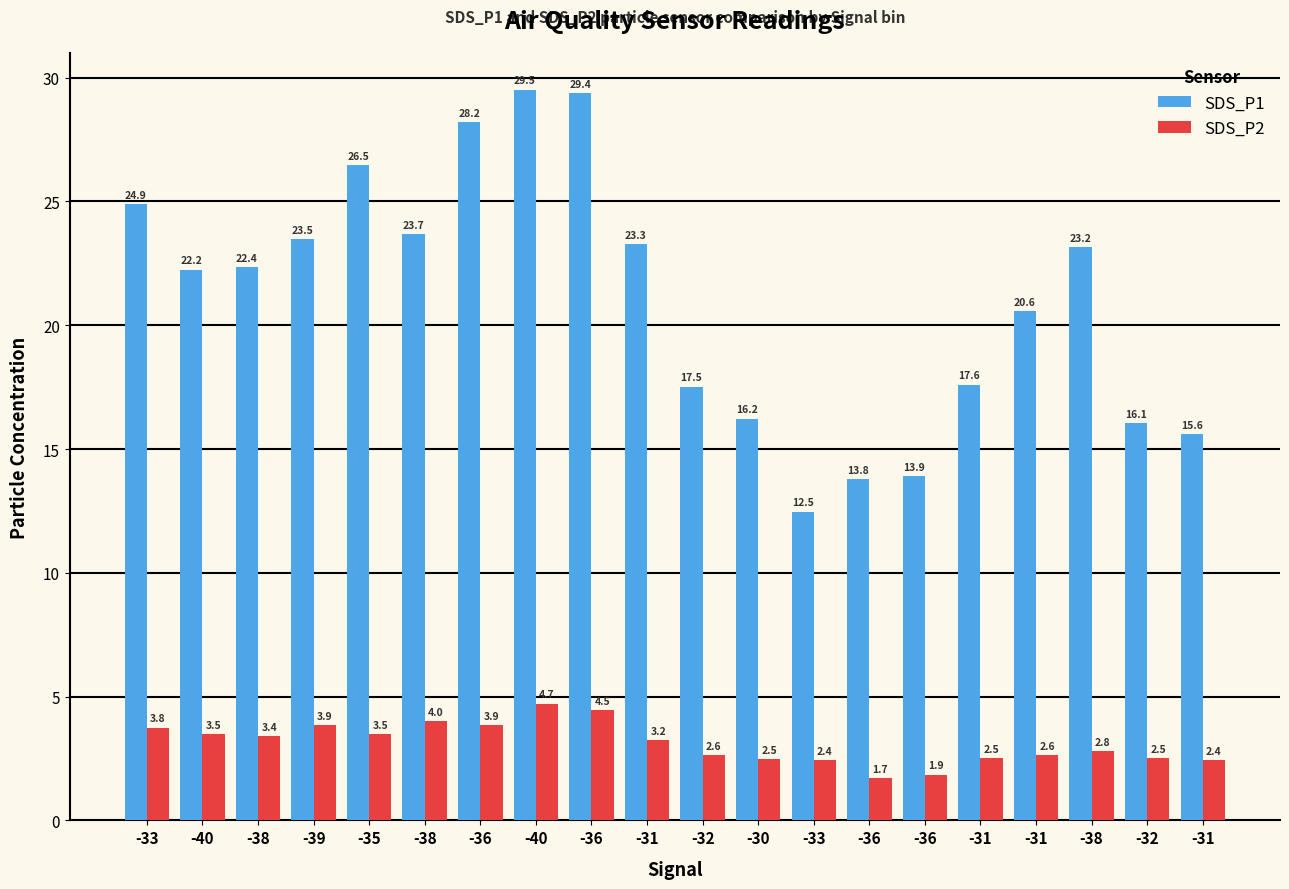

How many data points in SDS_P1 are above 22?

11